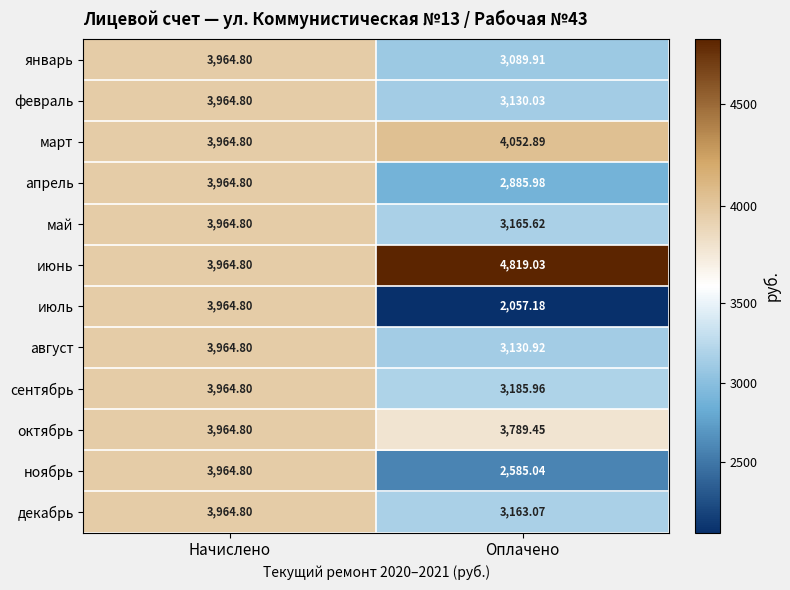

At which category does the chart reach its minimum across all series?

Оплачено